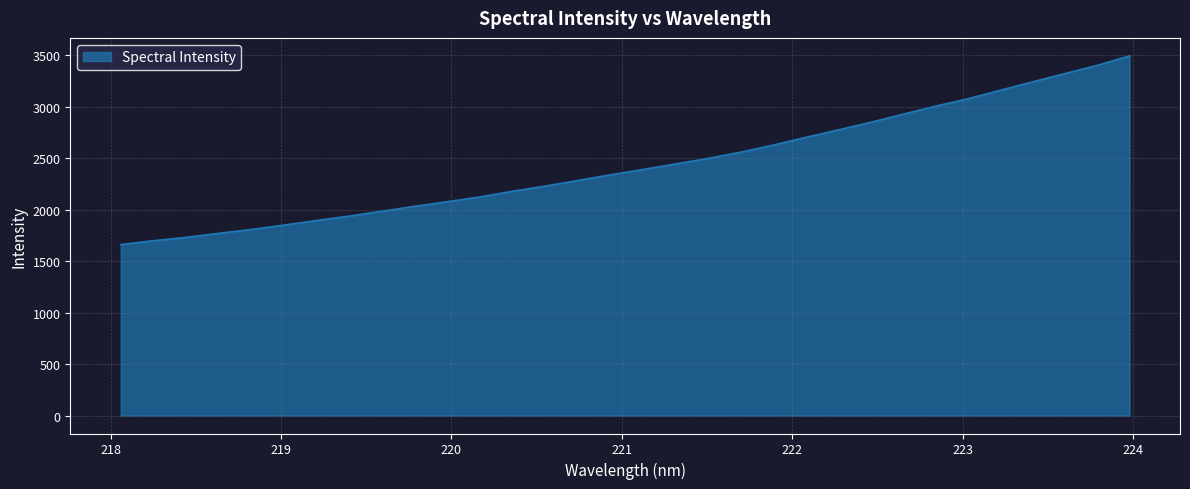

What is the greatest value displayed?

3492.0